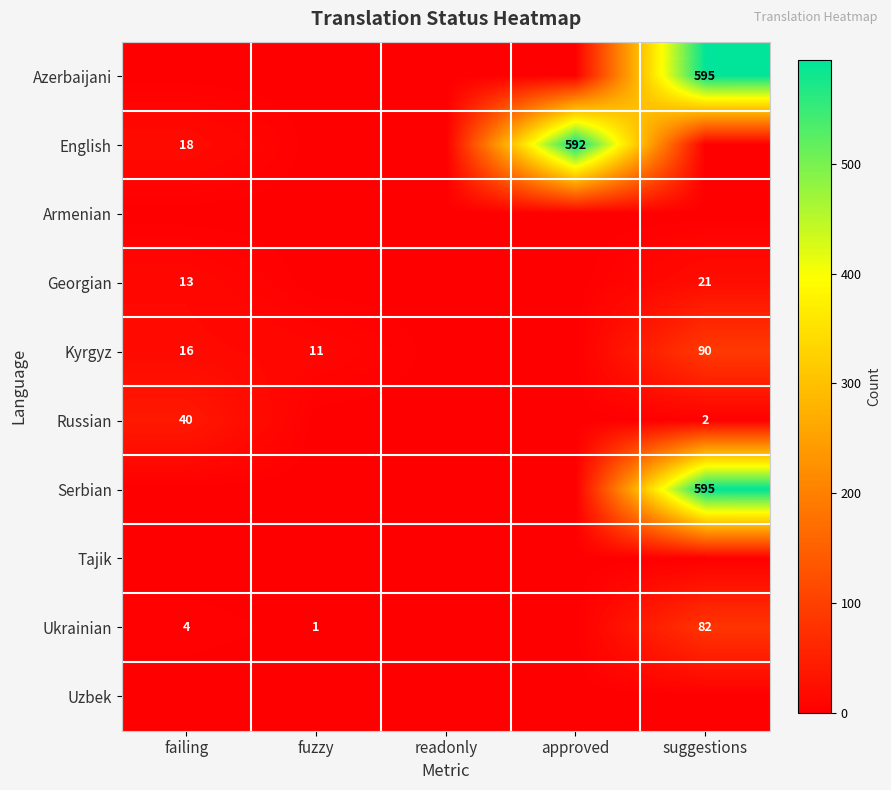

The Ukrainian series shows 82 at suggestions. True or false?

True